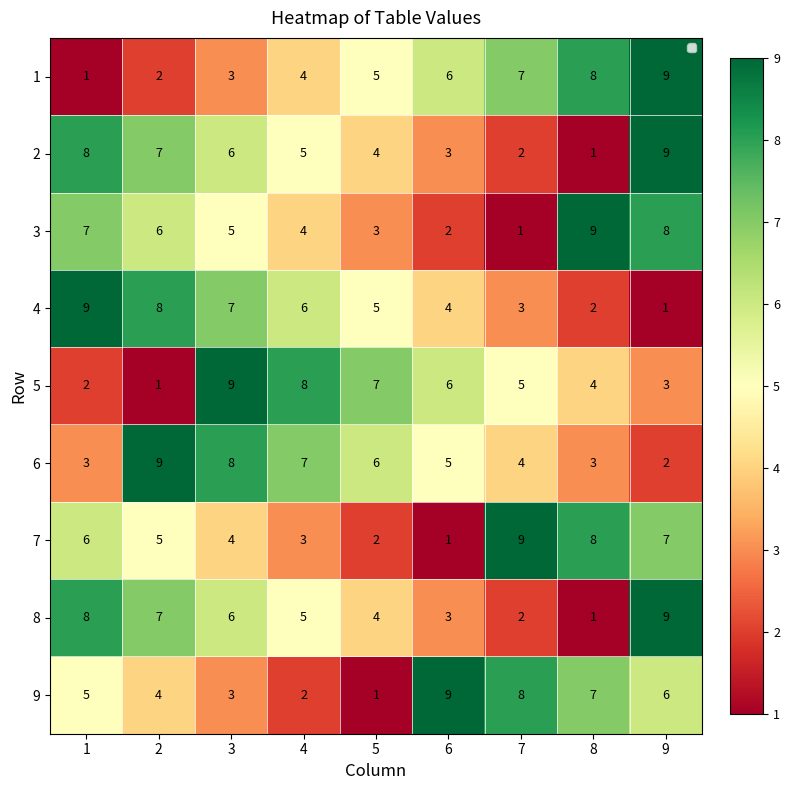

What is the difference between the highest and lowest values at 2?

8